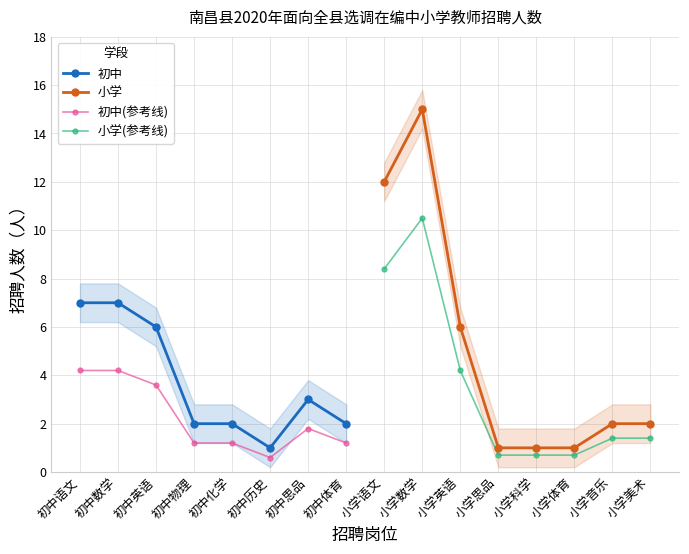

Between 初中体育 and 初中化学, which is larger?

初中体育